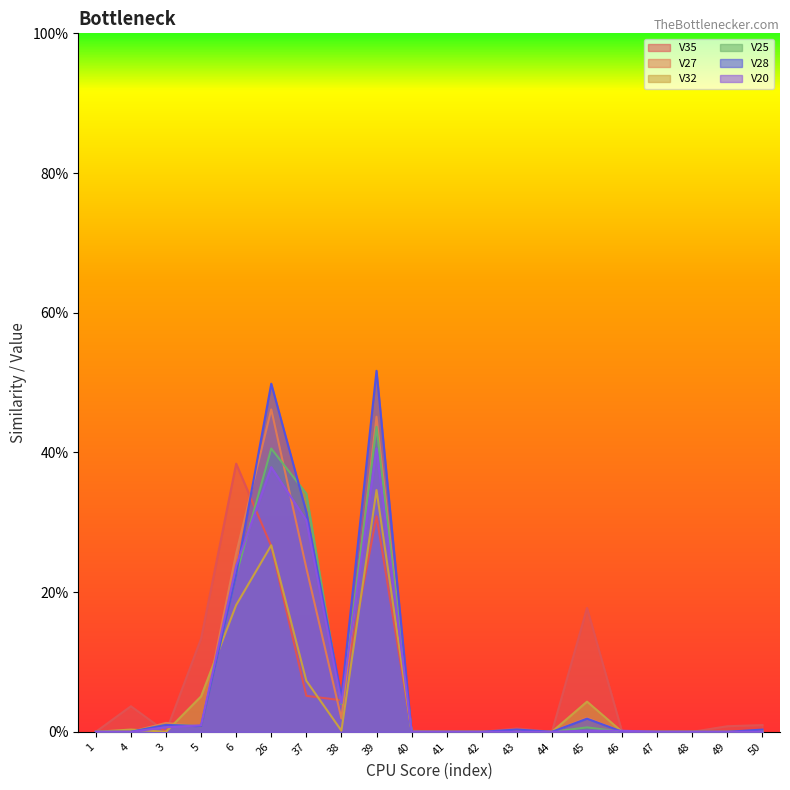

Where do V27 and V25 first cross each other?

3 and 5